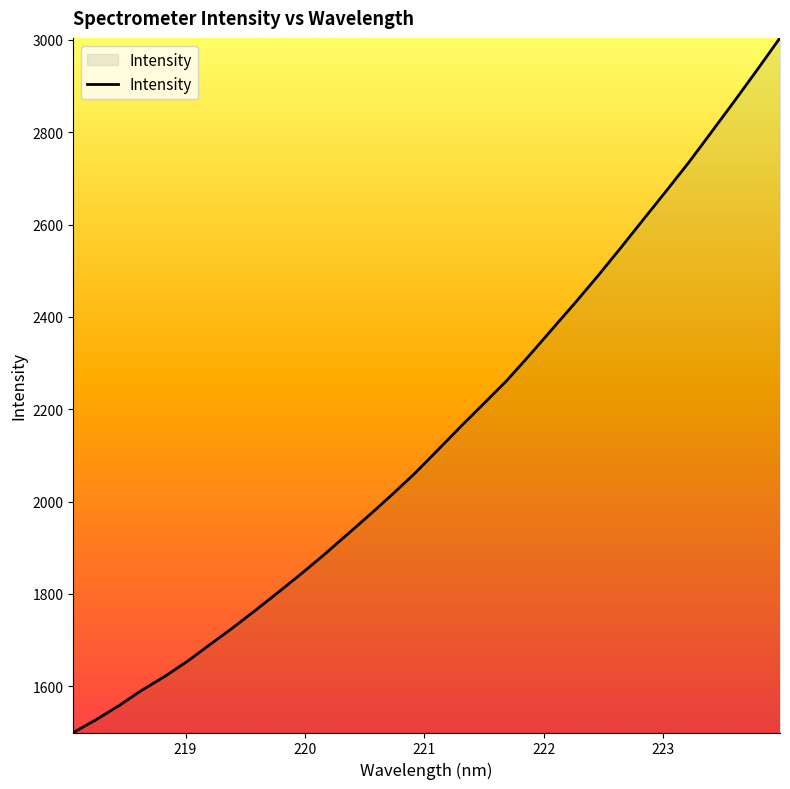

What is the greatest value displayed?

3004.2